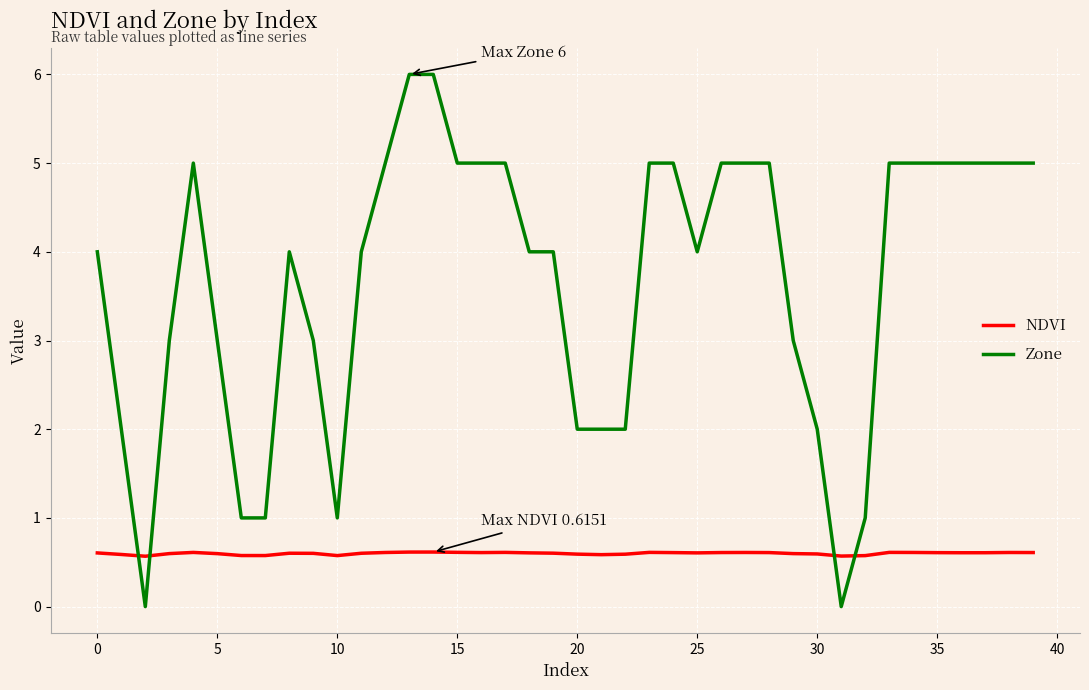

Which series has the widest spread of values?

Zone